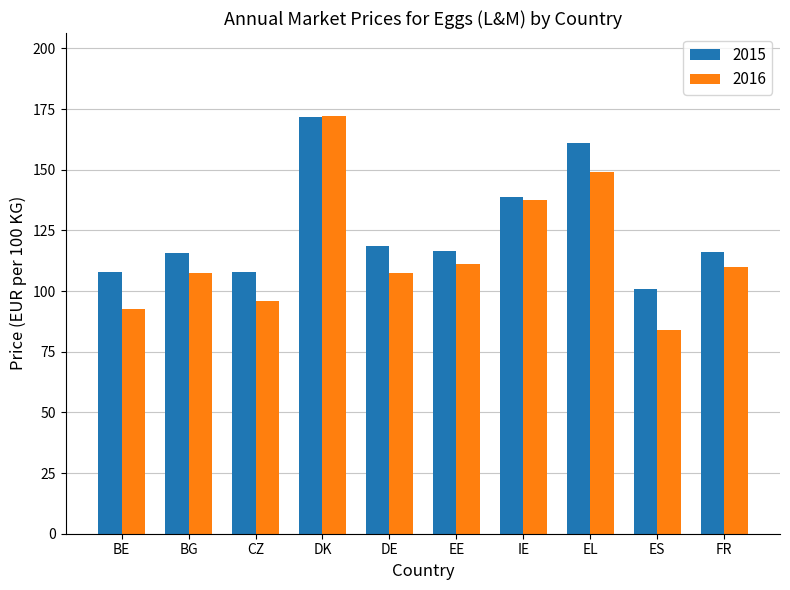

What is the lowest value of the 2015 series?

101.1